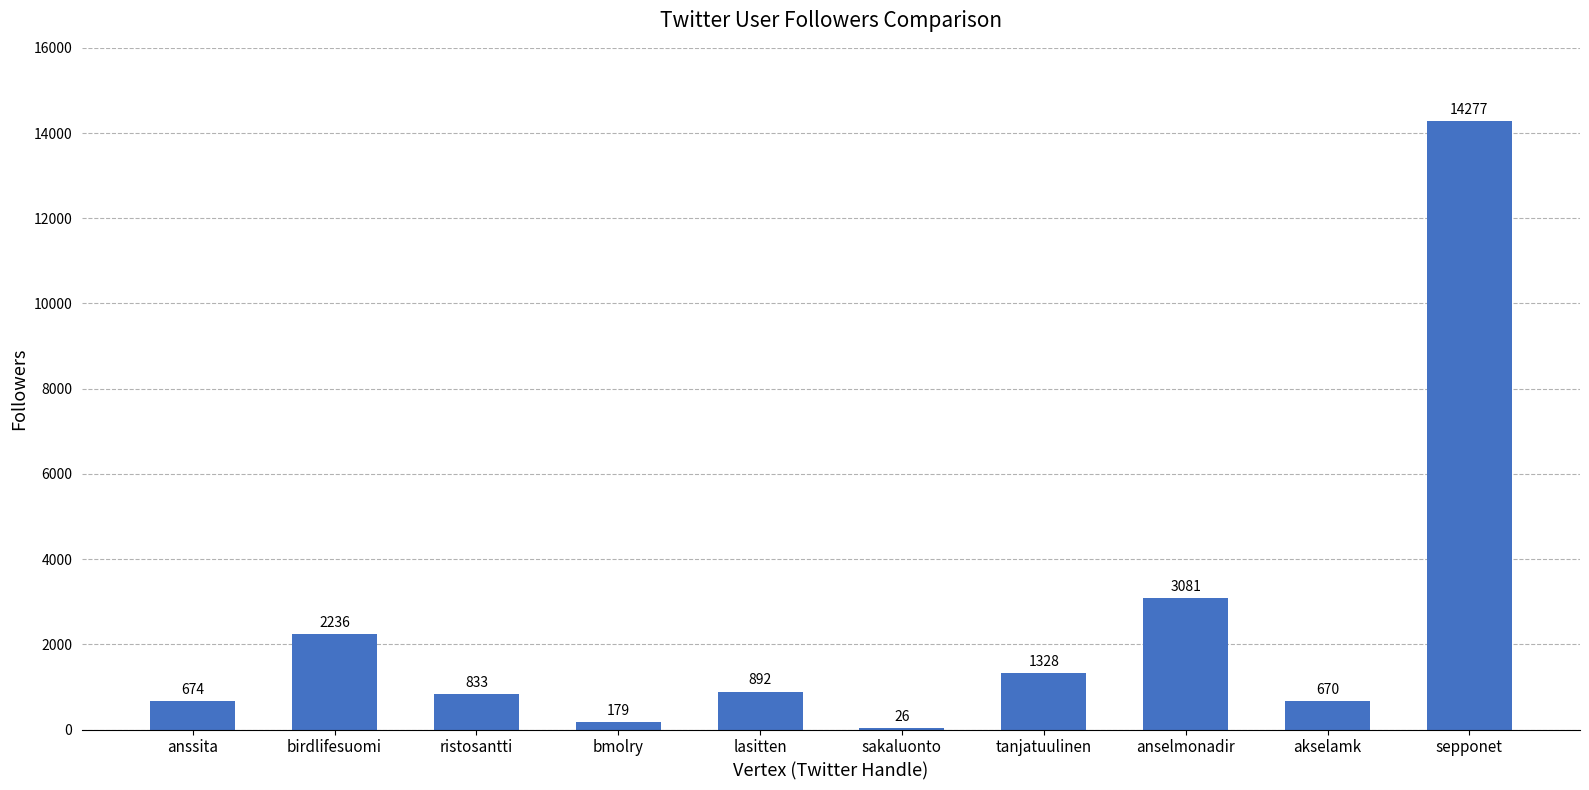

Which label corresponds to the largest value in the chart?

sepponet